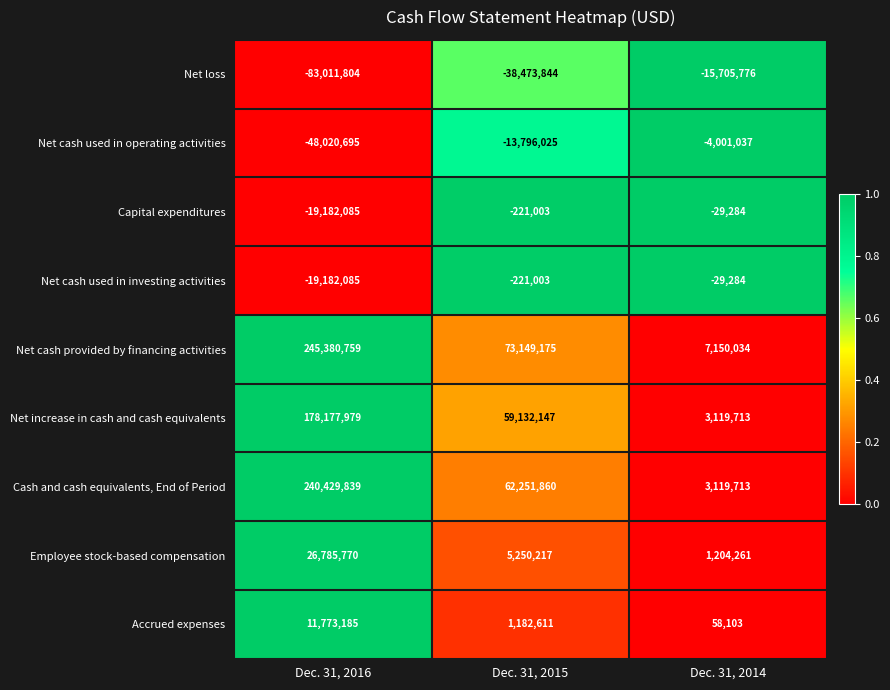

What is the sum of the Capital expenditures values at Dec. 31, 2016 and Dec. 31, 2014?

-19211369